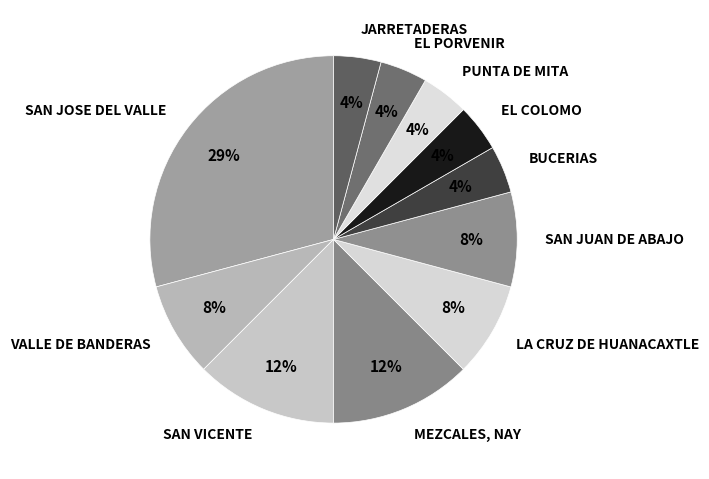

How many segments does this pie chart have?

11